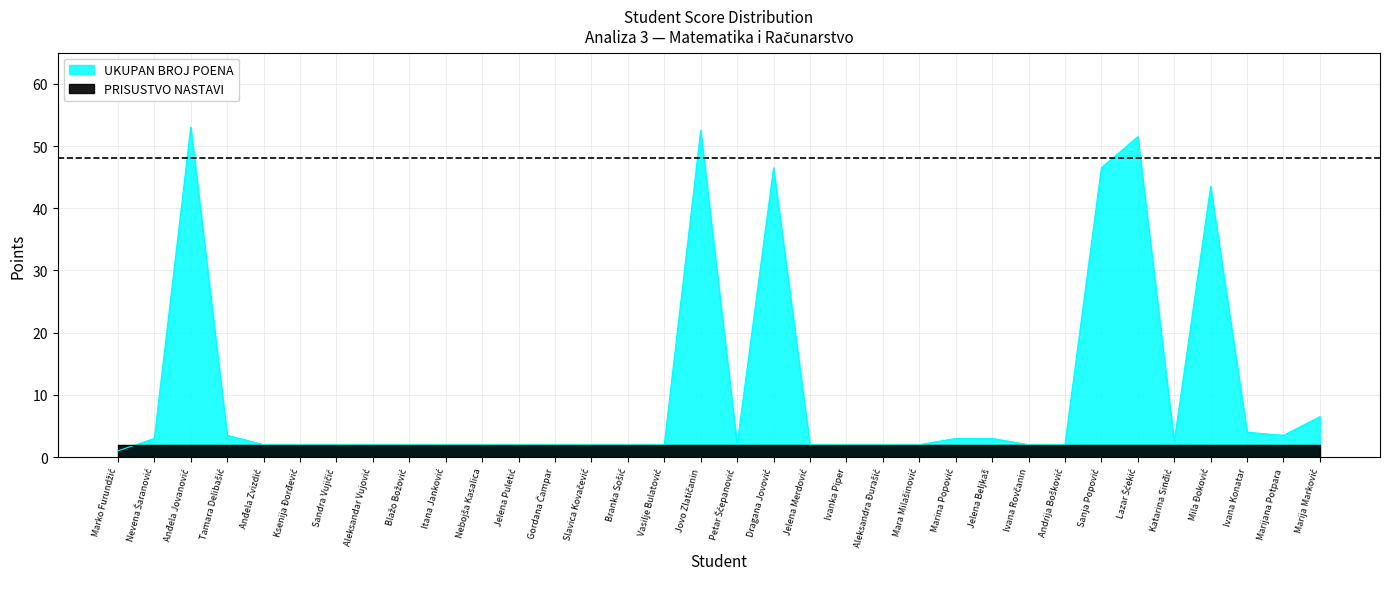

How many values exceed 2?

14